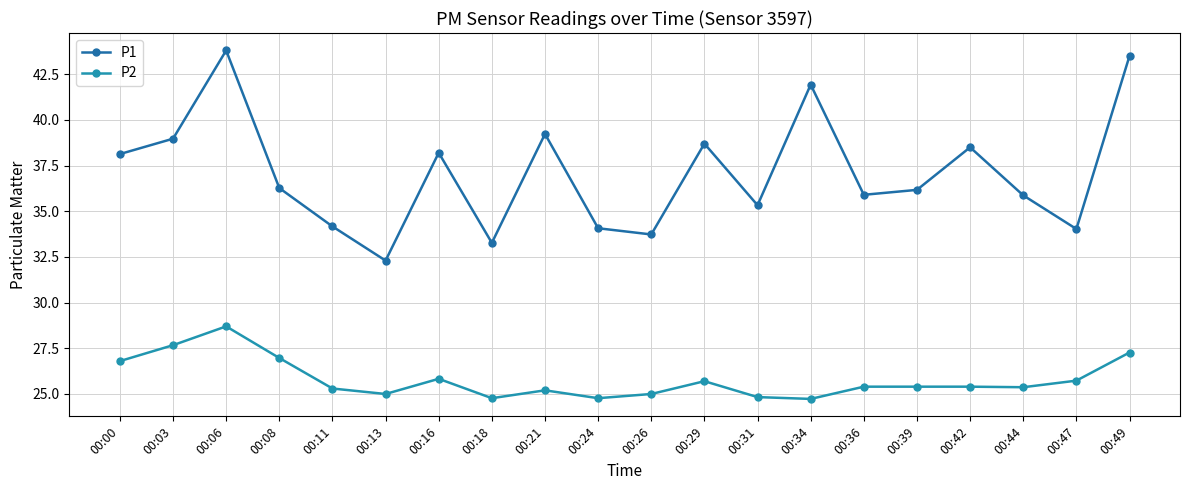

What is the value of the P2 point at the 20th from the left?

27.3